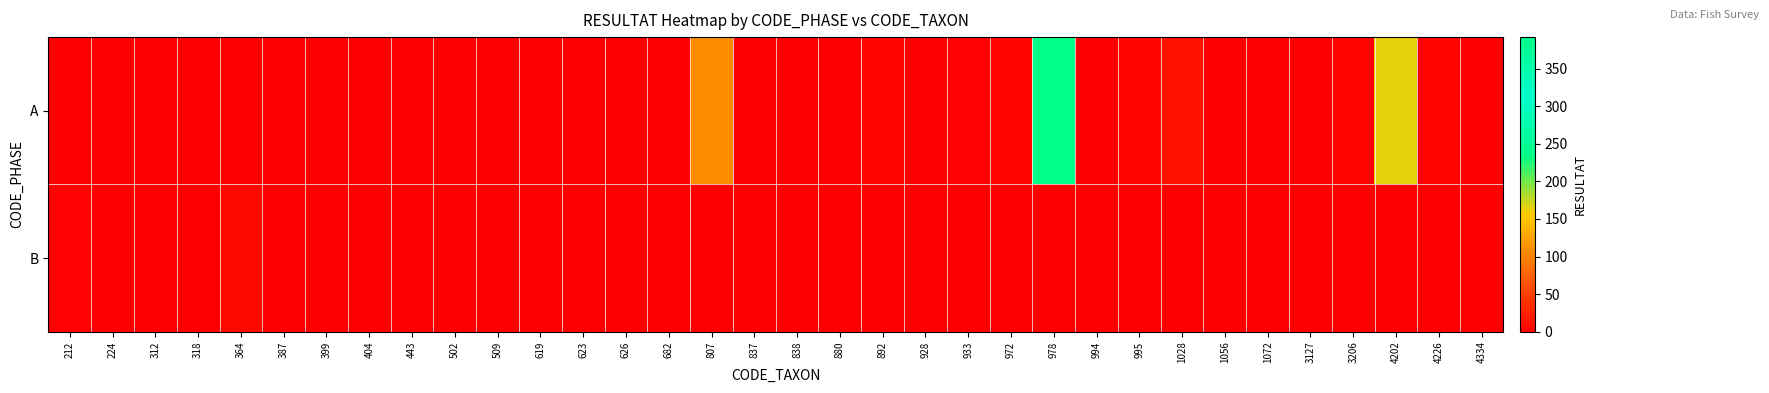

Reading left to right, transcribe all the data shown in this chart.

A: 212=0	224=0	312=0	318=0	364=0	387=1	399=0	404=0	443=0	502=1	509=0	619=0	623=0	626=1	682=0	807=108	837=1	838=1	880=0	892=4	928=0	933=2	972=4	978=392	994=1	995=4	1028=14	1056=0	1072=0	3127=0	3206=3	4202=164	4226=4	4334=0
B: 212=2	224=0	312=0	318=0	364=7	387=0	399=0	404=0	443=0	502=0	509=0	619=0	623=0	626=0	682=0	807=0	837=0	838=0	880=0	892=0	928=0	933=0	972=0	978=0	994=0	995=0	1028=0	1056=0	1072=0	3127=0	3206=0	4202=0	4226=0	4334=0